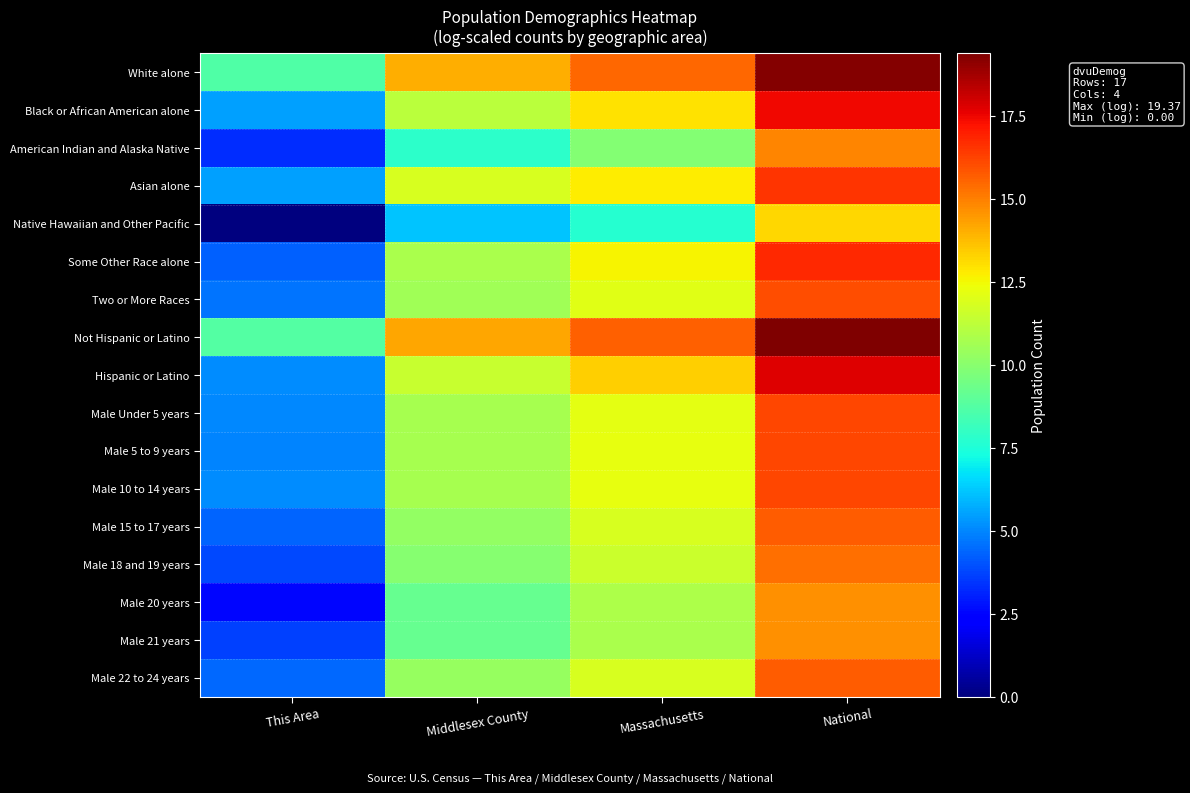

What is the greatest value displayed?

19.4